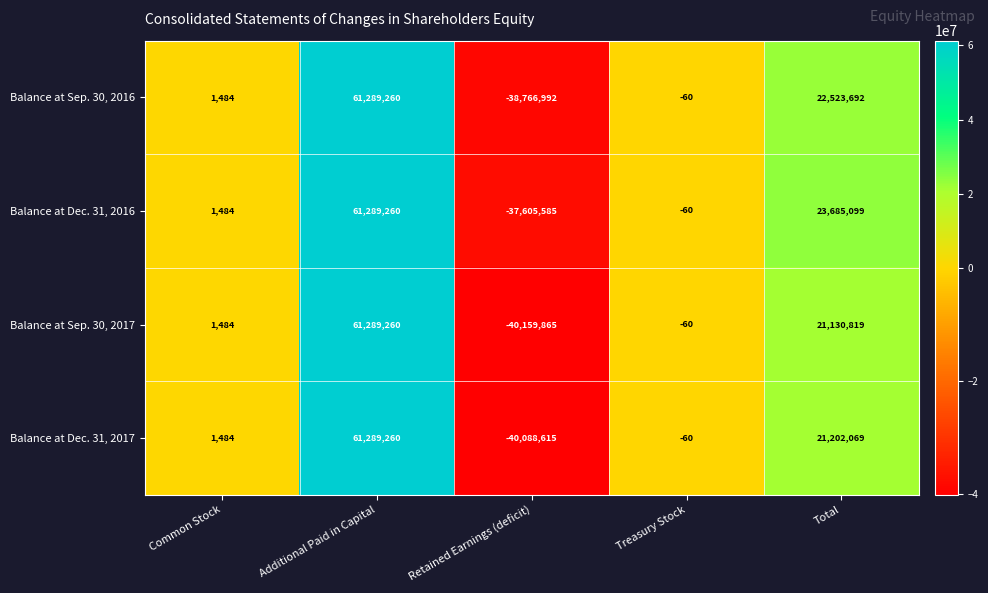

Reading left to right, what are all the values shown in this chart?

Balance at Sep. 30, 2016: Common Stock=1484	Additional Paid in Capital=61289260	Retained Earnings (deficit)=-38766992	Treasury Stock=-60	Total=22523692
Balance at Dec. 31, 2016: Common Stock=1484	Additional Paid in Capital=61289260	Retained Earnings (deficit)=-37605585	Treasury Stock=-60	Total=23685099
Balance at Sep. 30, 2017: Common Stock=1484	Additional Paid in Capital=61289260	Retained Earnings (deficit)=-40159865	Treasury Stock=-60	Total=21130819
Balance at Dec. 31, 2017: Common Stock=1484	Additional Paid in Capital=61289260	Retained Earnings (deficit)=-40088615	Treasury Stock=-60	Total=21202069